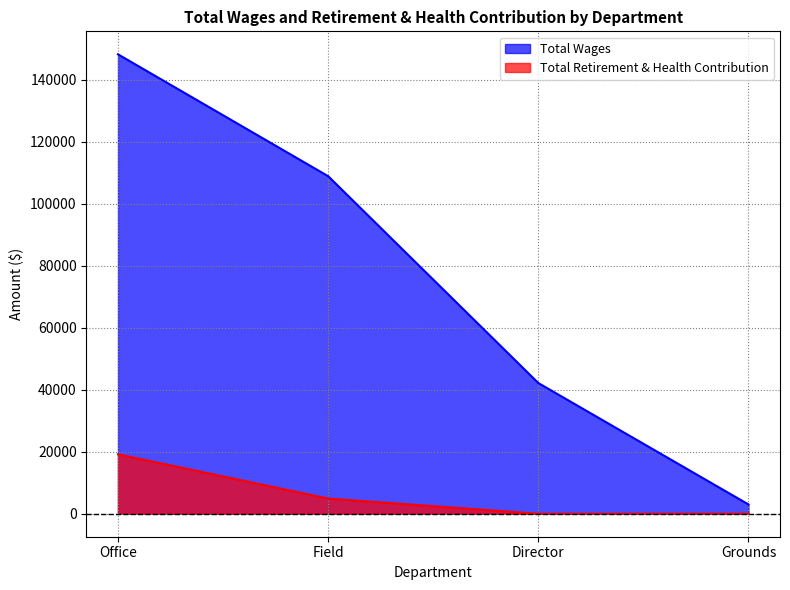

Rank the series by their average value, from highest to lowest.

Total Wages, Total Retirement & Health Contribution